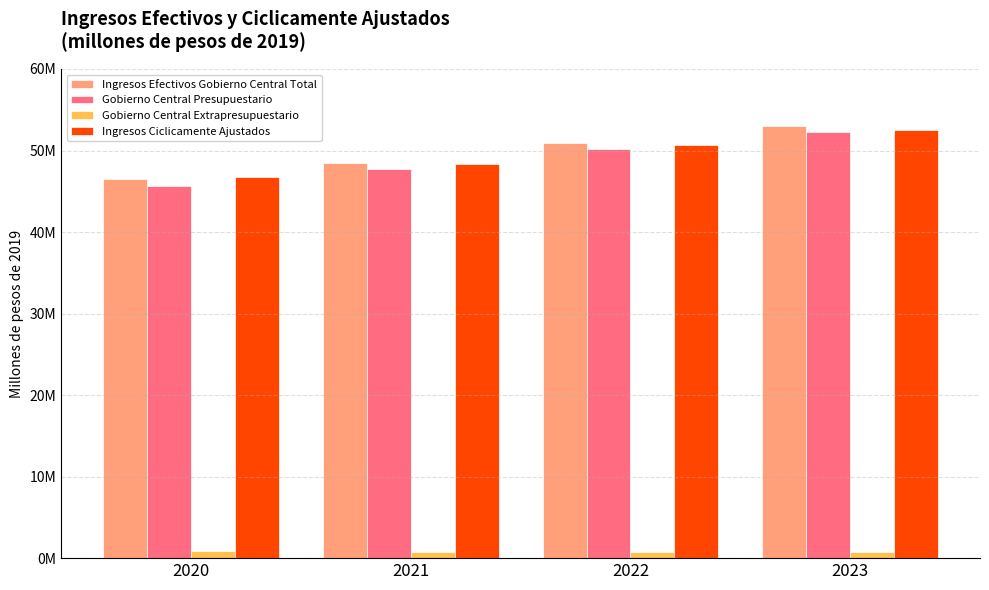

Between 2022 and 2023, which series saw the biggest shift?

Gobierno Central Presupuestario